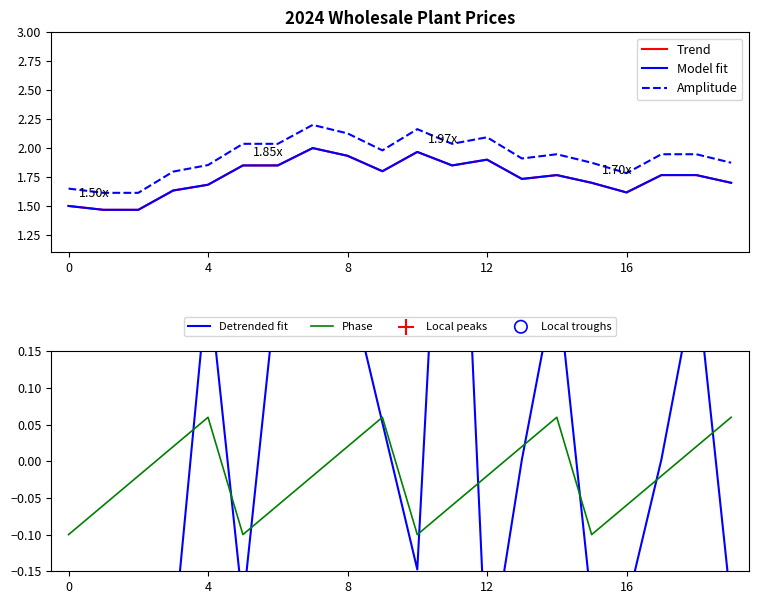

At how many categories does at least one series exceed 1?

20